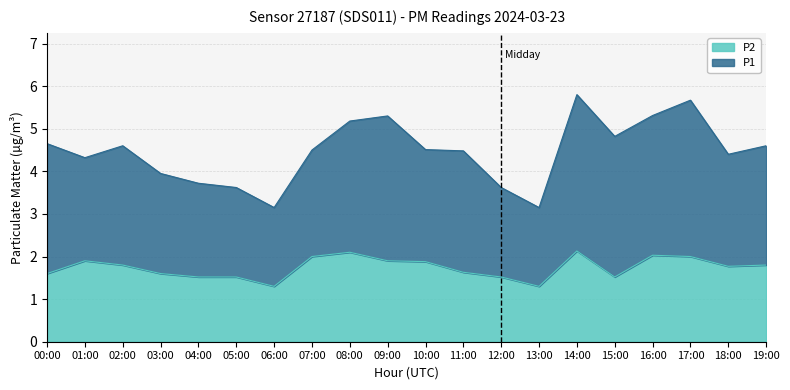

Does the chart display data point markers on the line(s)?

No